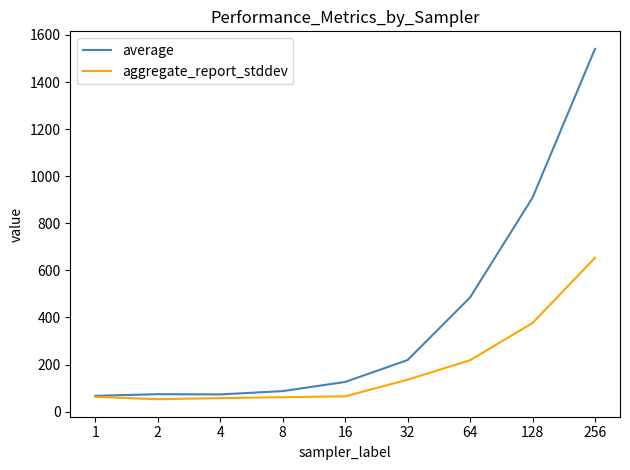

What is the maximum value shown in the chart?

1541.0